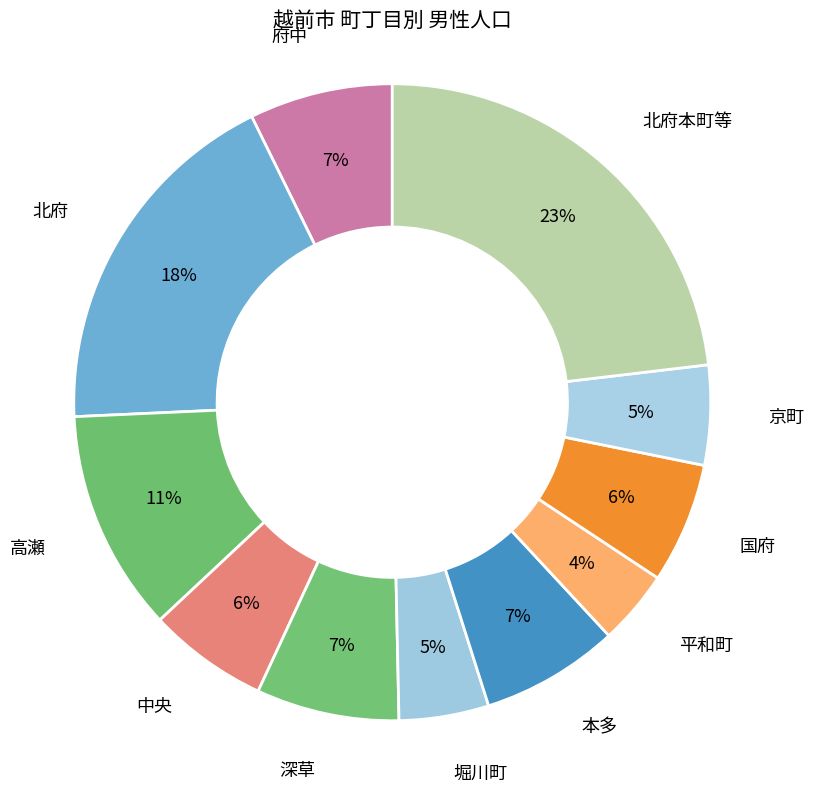

The 中央 slice represents 6% of the pie. True or false?

True